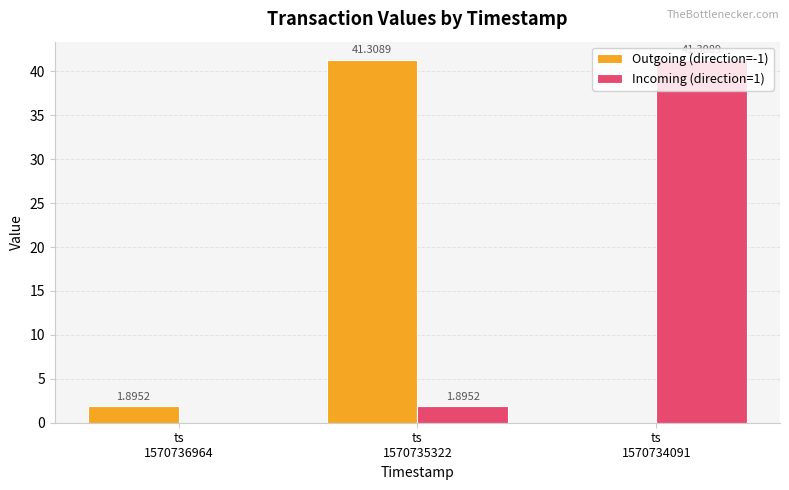

How many groups of bars are there?

3